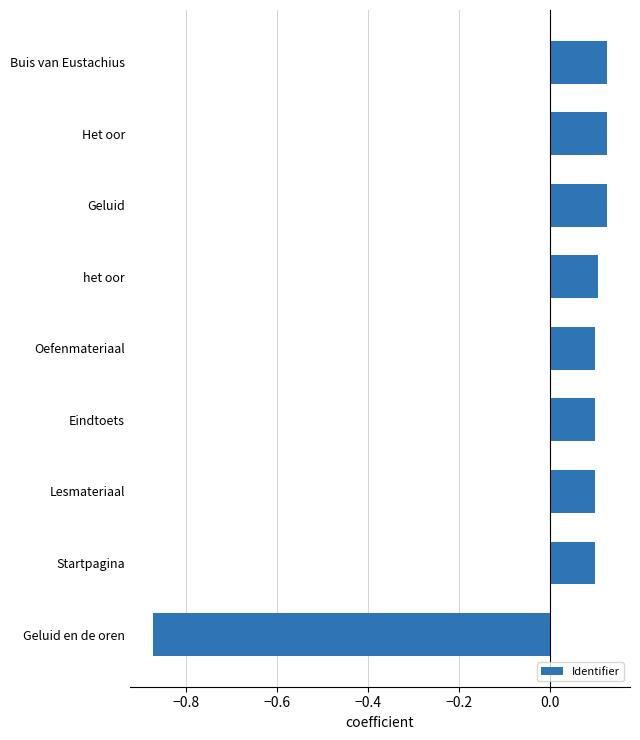

The value at Geluid is 0.1. True or false?

True